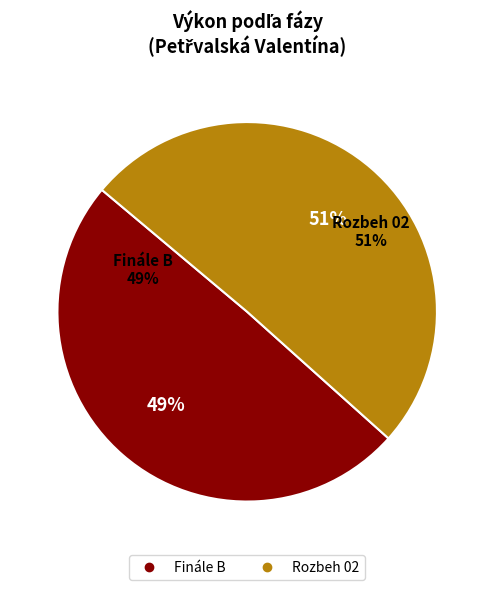

To the nearest percent, what percentage of the pie is Finále B?

49%